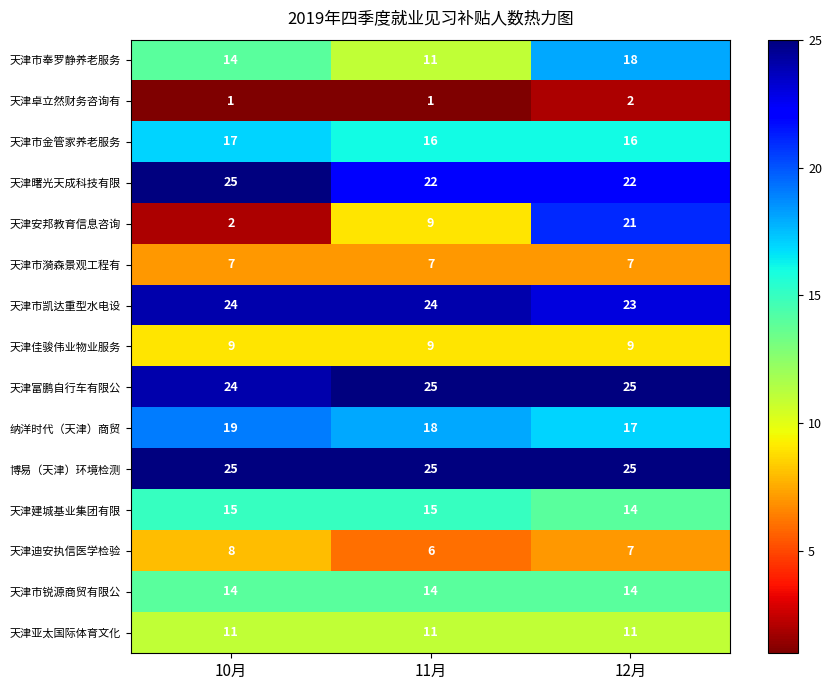

The 天津卓立然财务咨询有 series shows 0 at 10月. True or false?

False